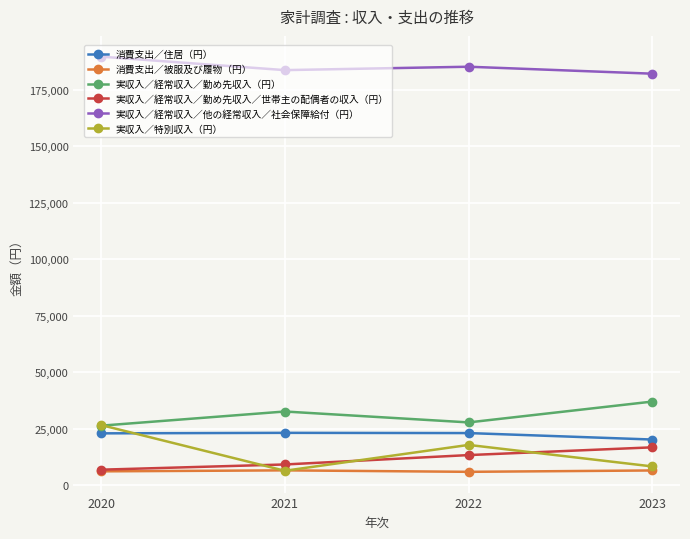

Is the value of 実収入／特別収入（円） at 2022 greater than the value of 消費支出／被服及び履物（円） at 2022?

Yes